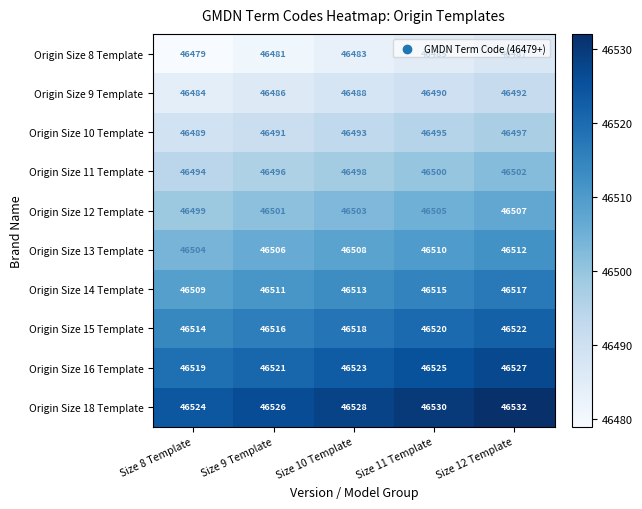

Rank the series at Size 9 Template from highest to lowest value.

Origin Size 18 Template, Origin Size 16 Template, Origin Size 15 Template, Origin Size 14 Template, Origin Size 13 Template, Origin Size 12 Template, Origin Size 11 Template, Origin Size 10 Template, Origin Size 9 Template, Origin Size 8 Template